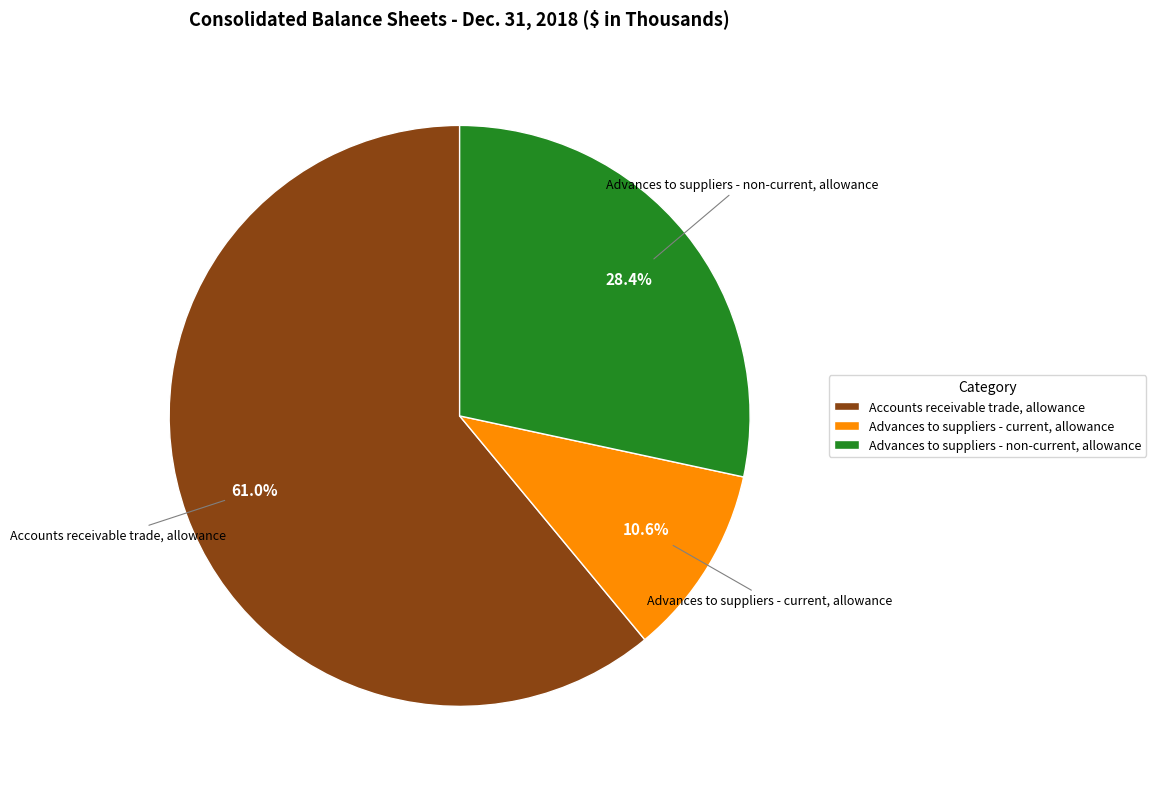

Count the number of slices in the pie.

3